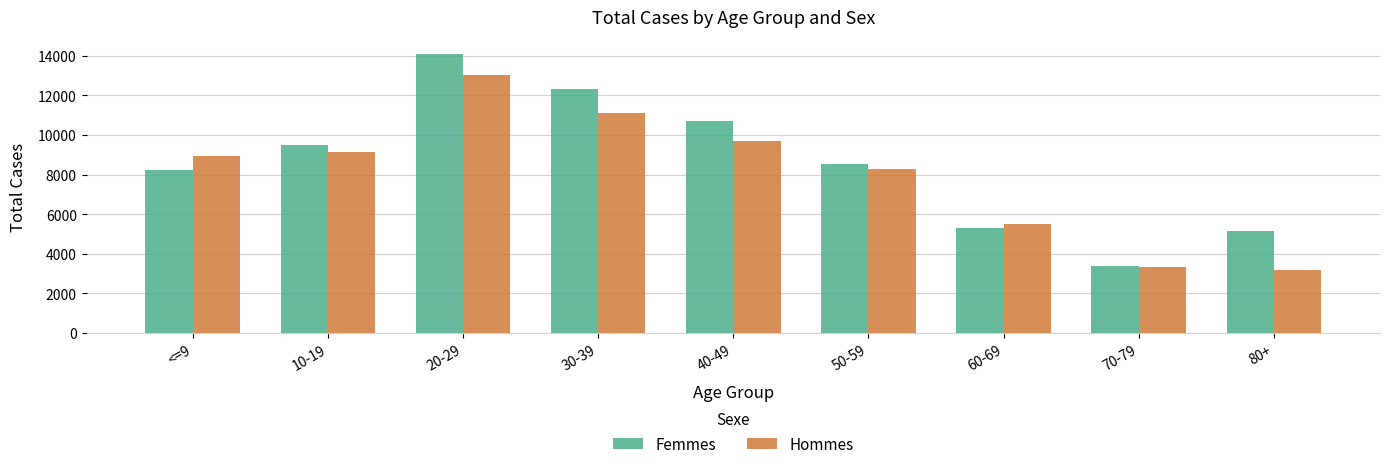

The Hommes series shows 2166 at 60-69. True or false?

False